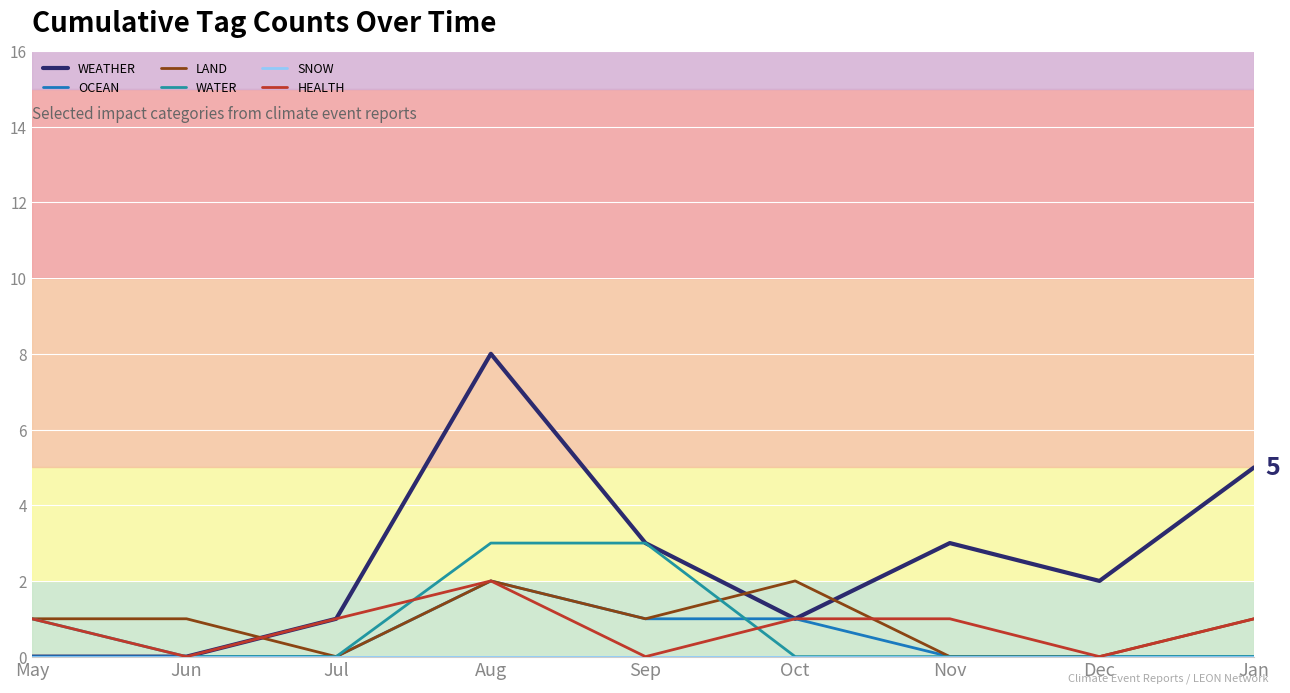

Which series has the largest total across all categories?

WEATHER